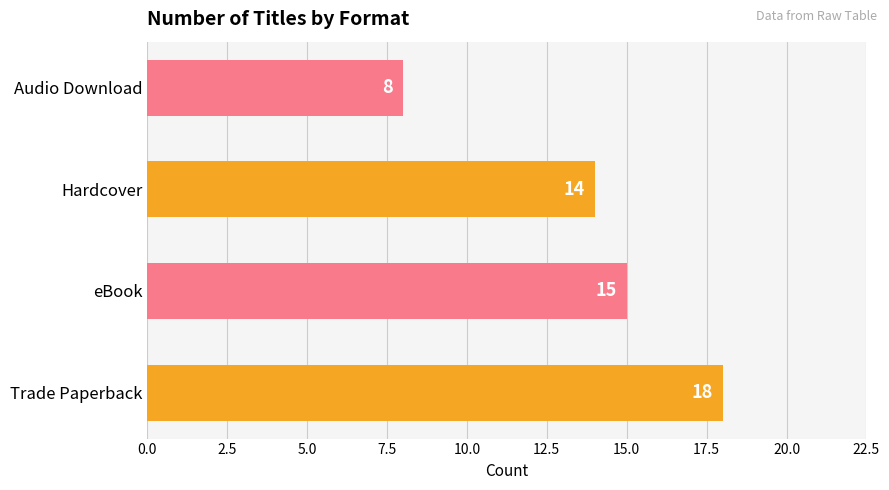

At which category does the chart reach its minimum across all series?

Audio Download